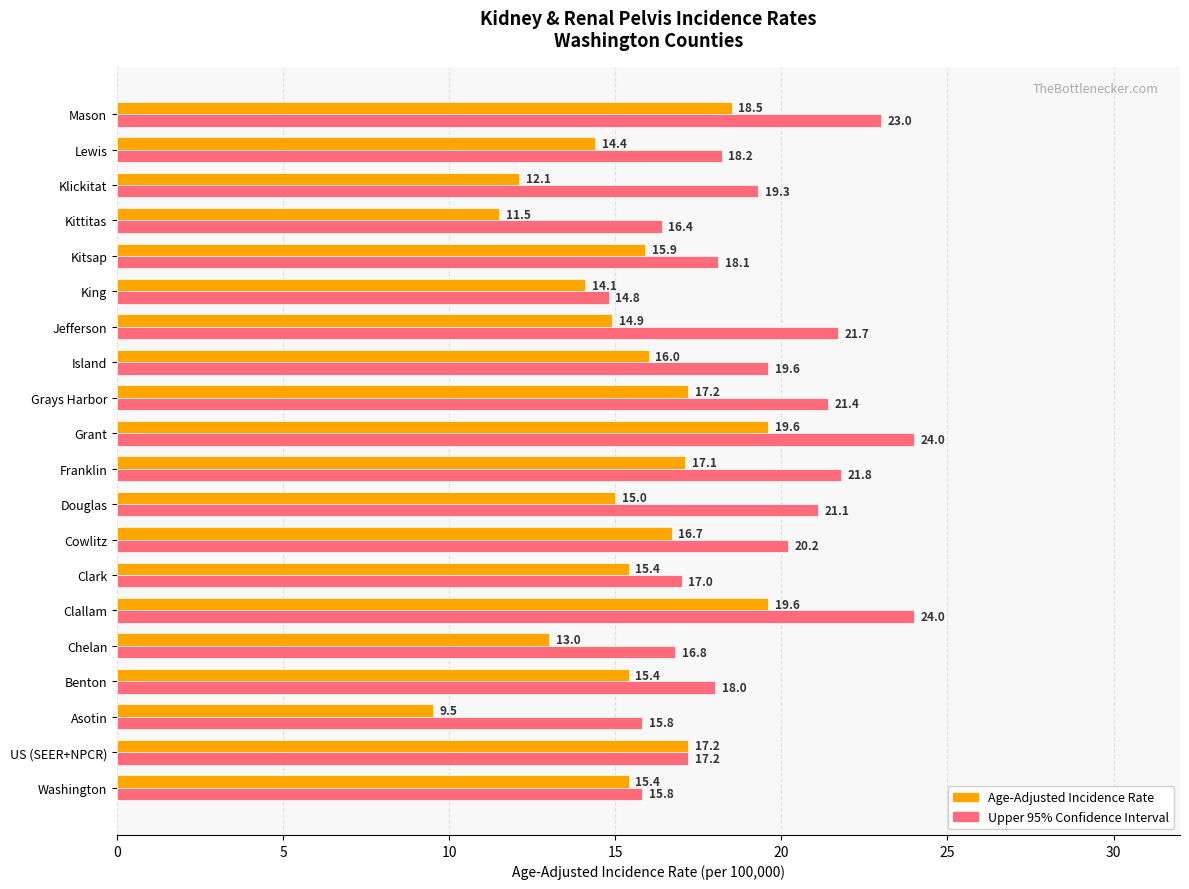

Where is Upper 95% Confidence Interval nearest to the value 19?

Klickitat